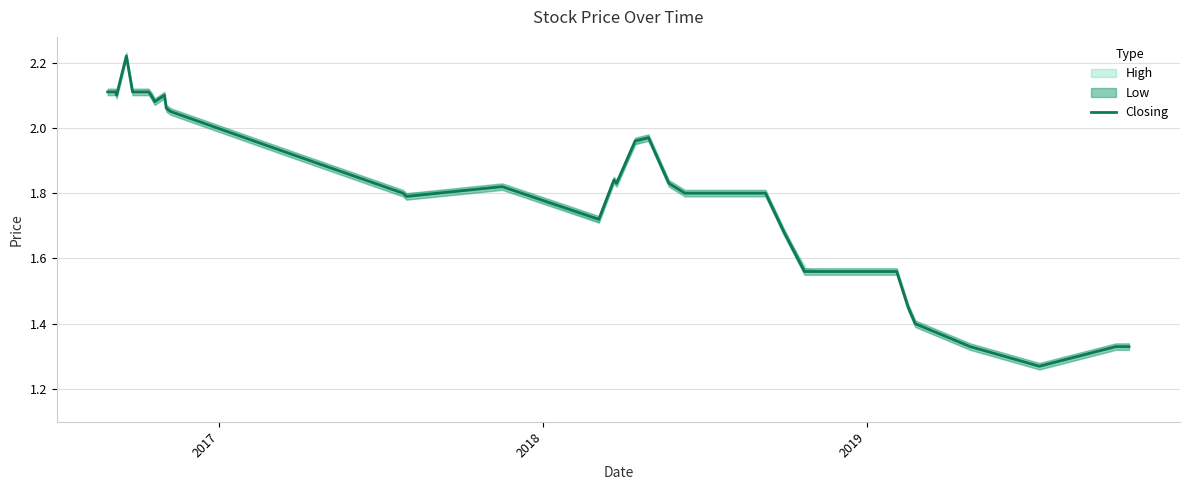

How many points are higher than both their immediate neighbors (excluding endpoints)?

5